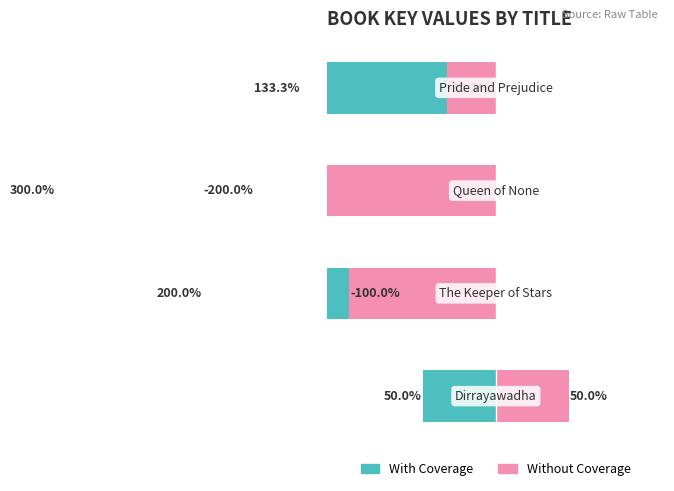

Rank the categories by With Coverage value from lowest to highest.

2, 1, 3, 0